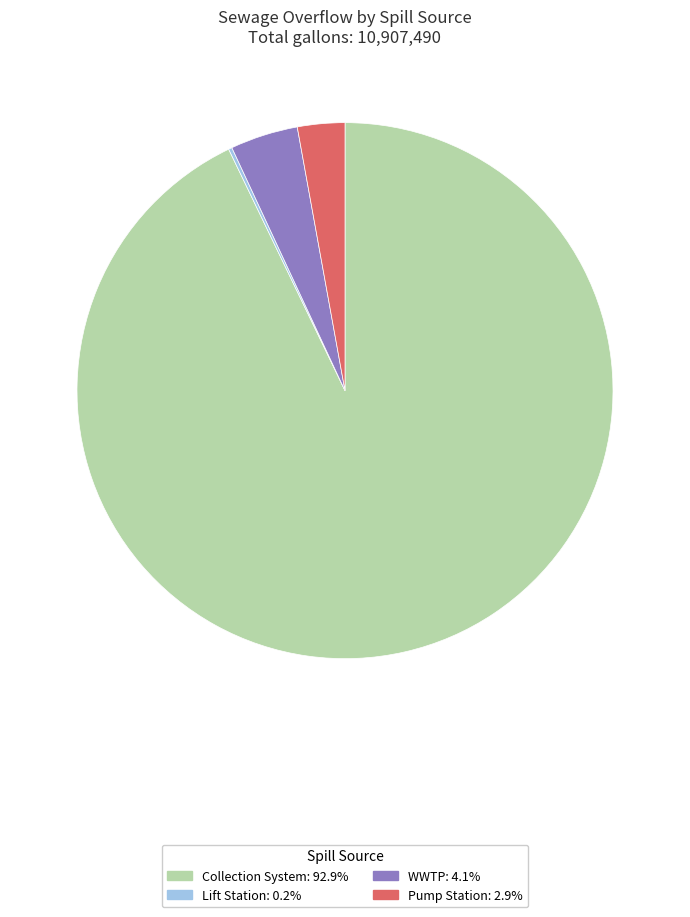

Is there any slice that represents more than half of the pie?

Yes